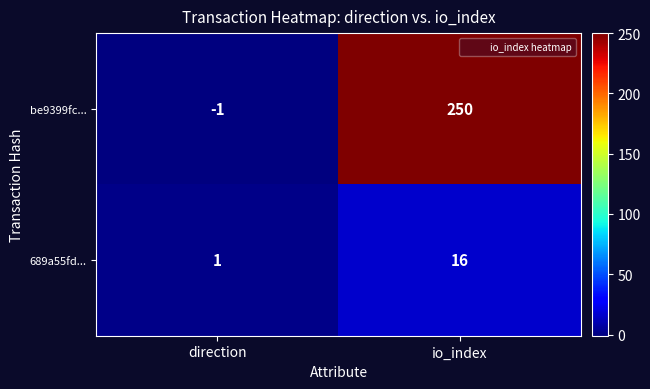

List the series in order of their peak value, lowest first.

689a55fd..., be9399fc...